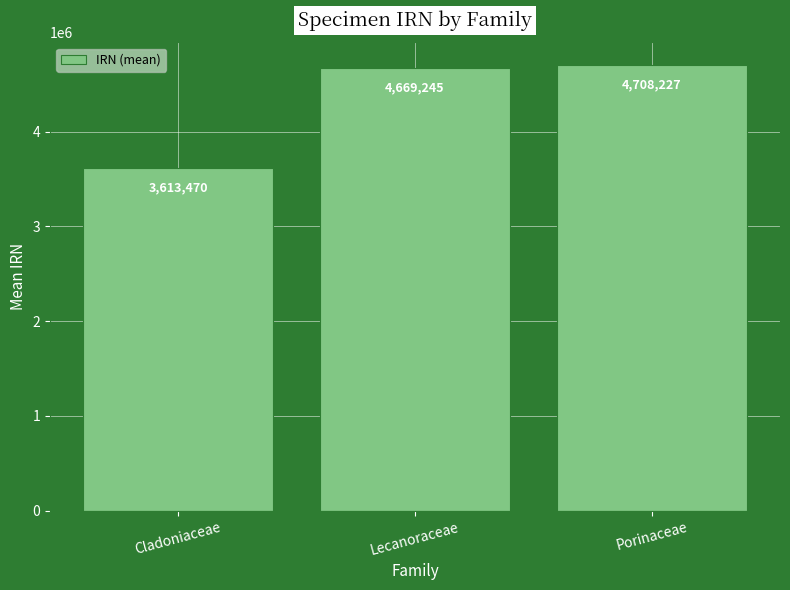

What is the average value?

4330314